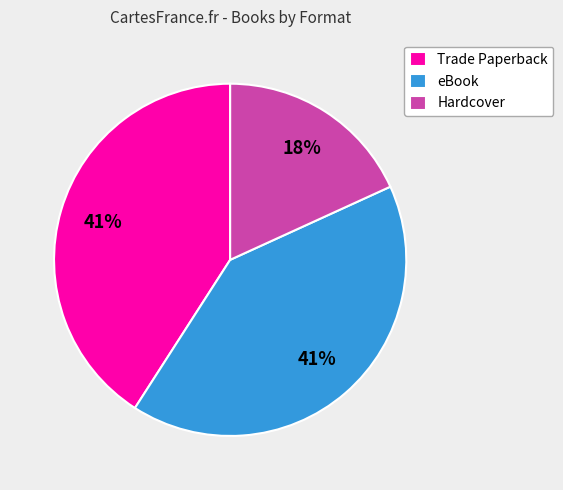

To the nearest percent, what portion does Trade Paperback represent?

41%